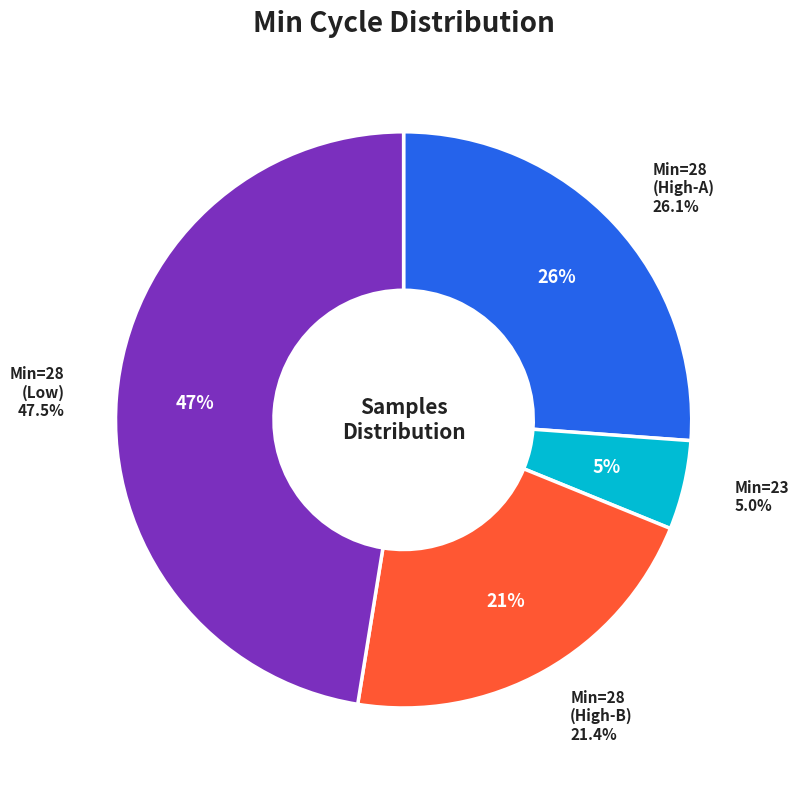

What is the largest slice in the pie chart?

28